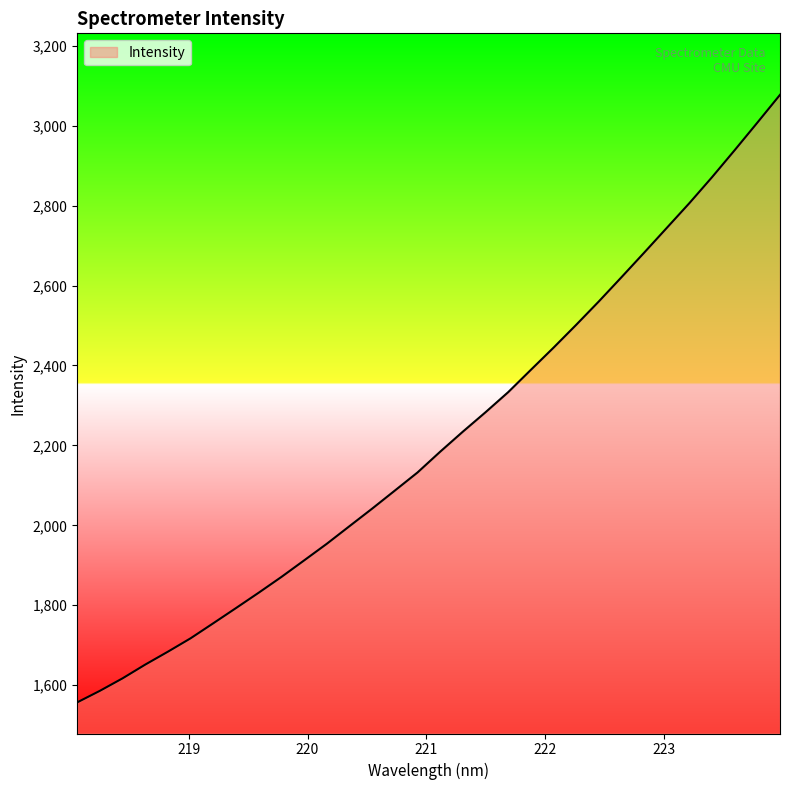

What is the smallest value displayed?

1557.0